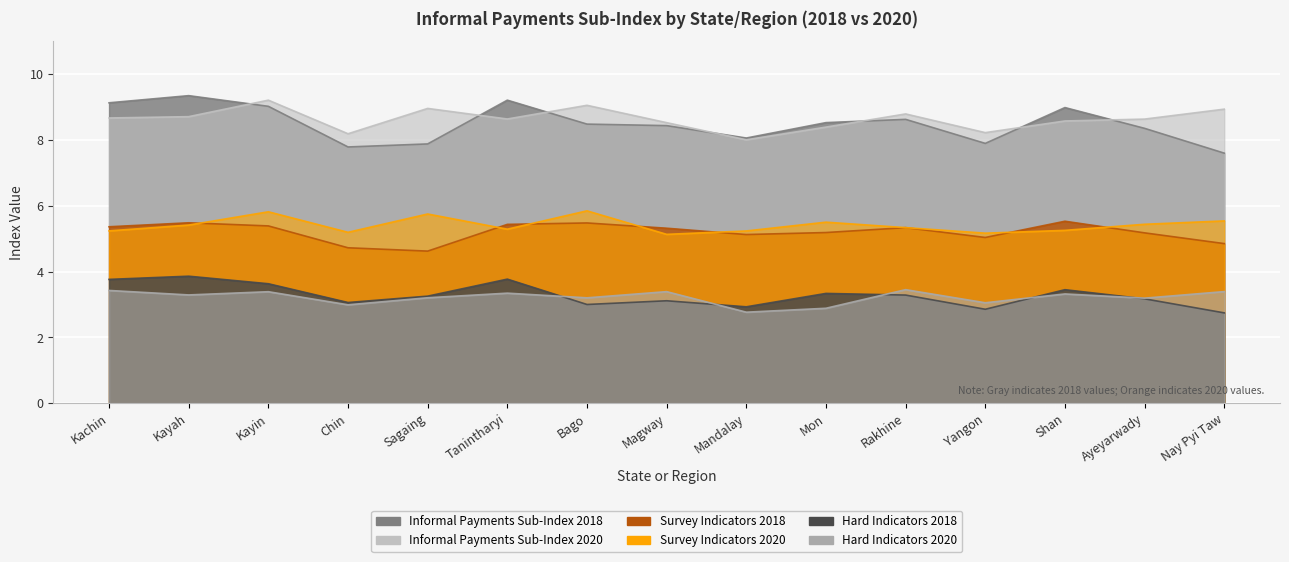

How many Survey Indicators 2020 values are between 5 and 6?

15